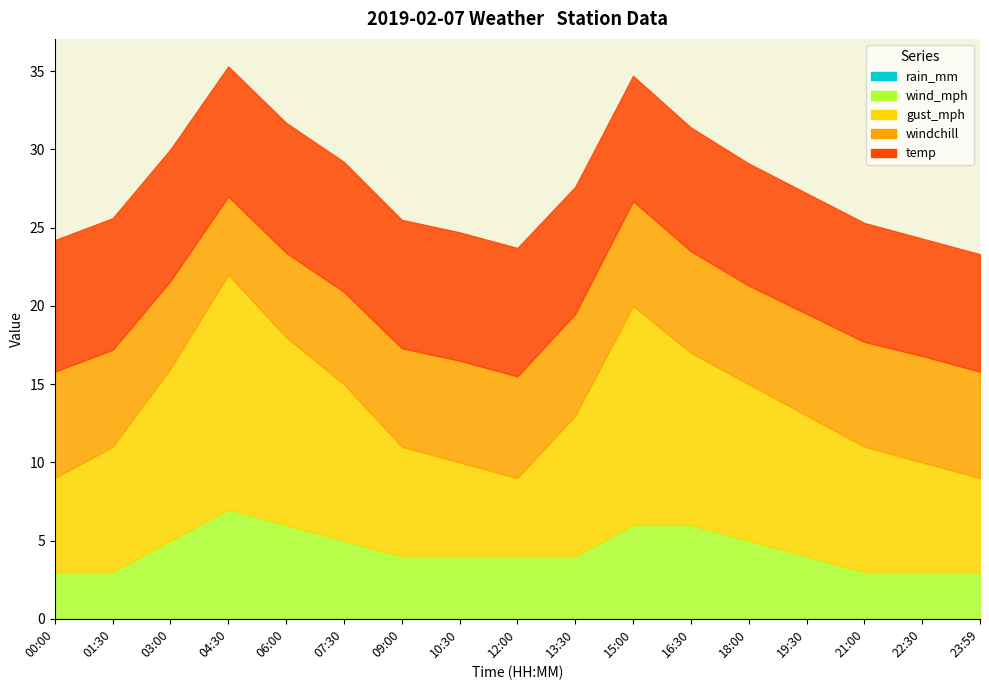

What are all the series names shown in the legend?

windchill, temp, gust_mph, wind_mph, rain_mm